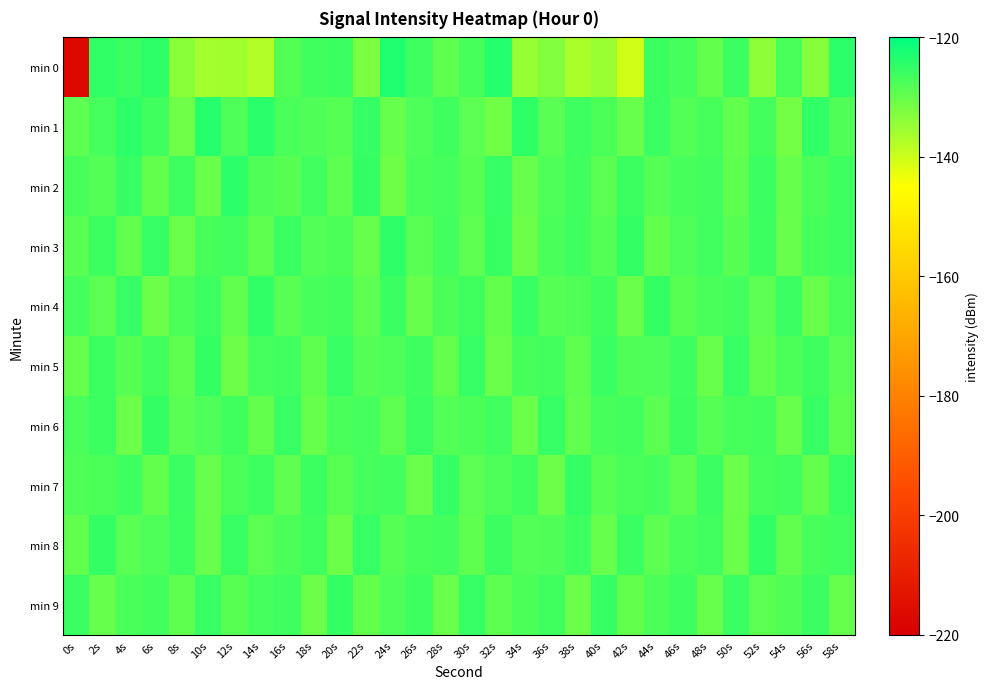

What is the difference between the highest and lowest values at 26s?

4.7